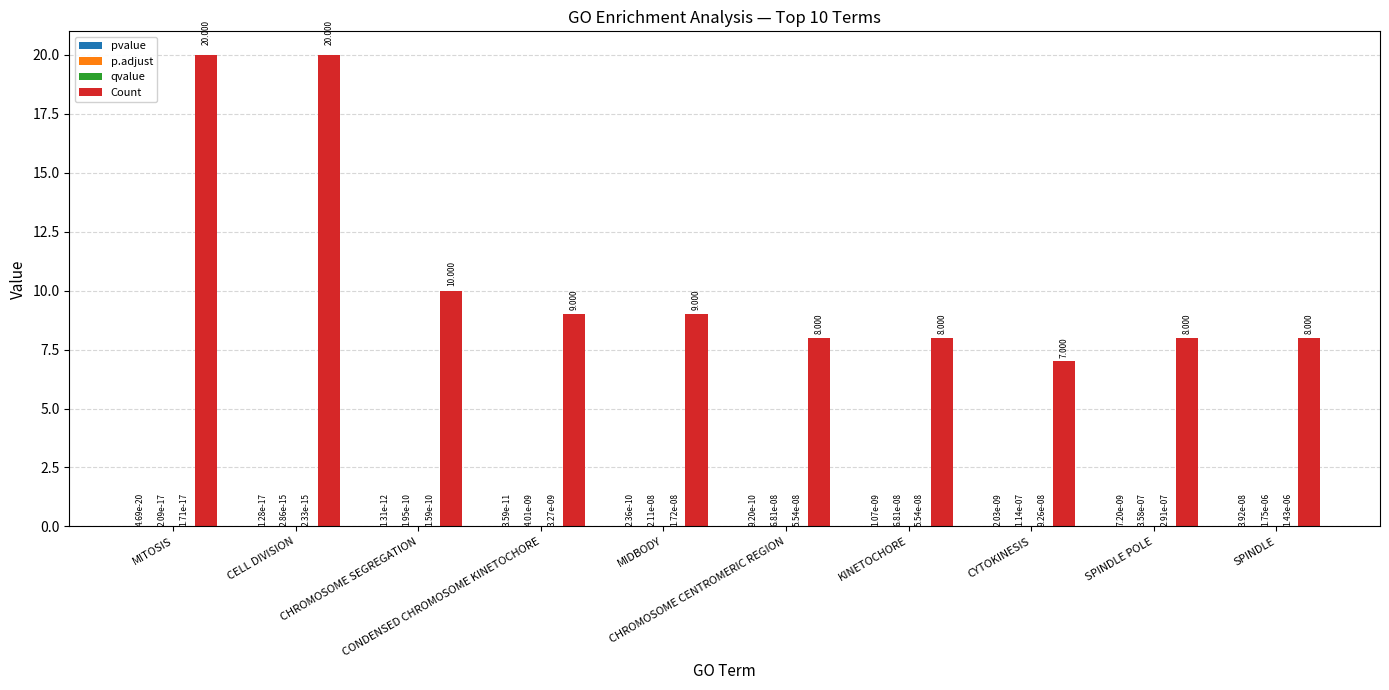

Which series has the widest spread of values?

Count